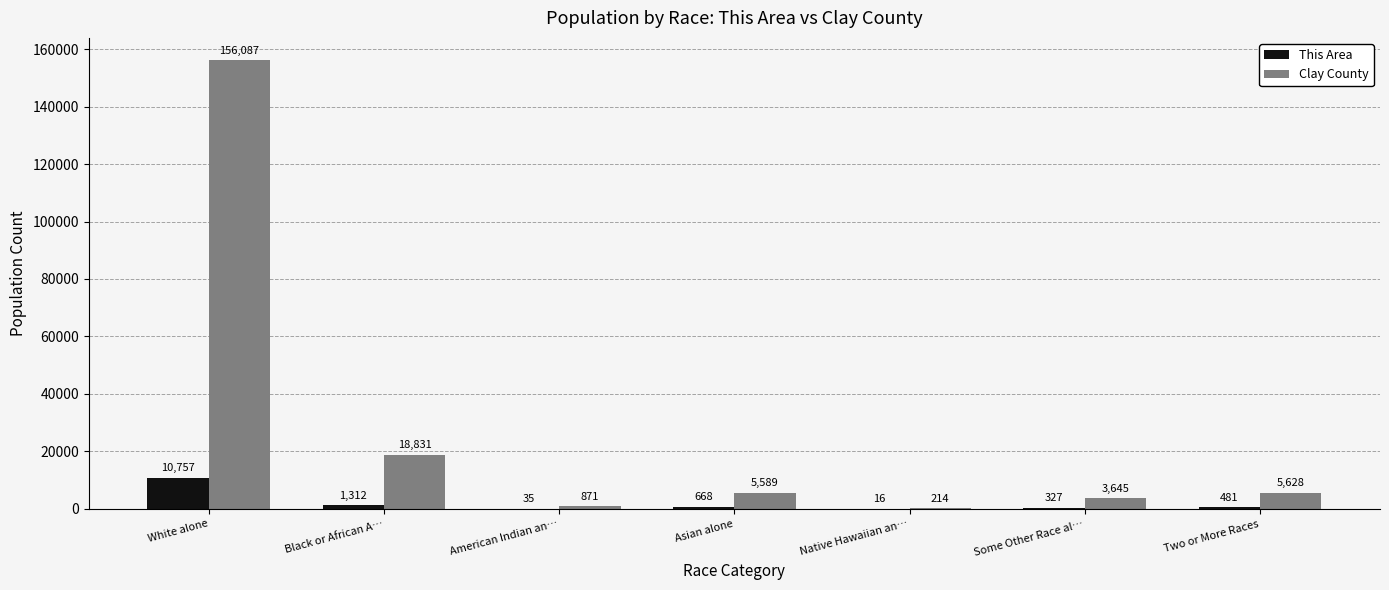

The value of This Area at Two or More Races is 481. True or false?

True